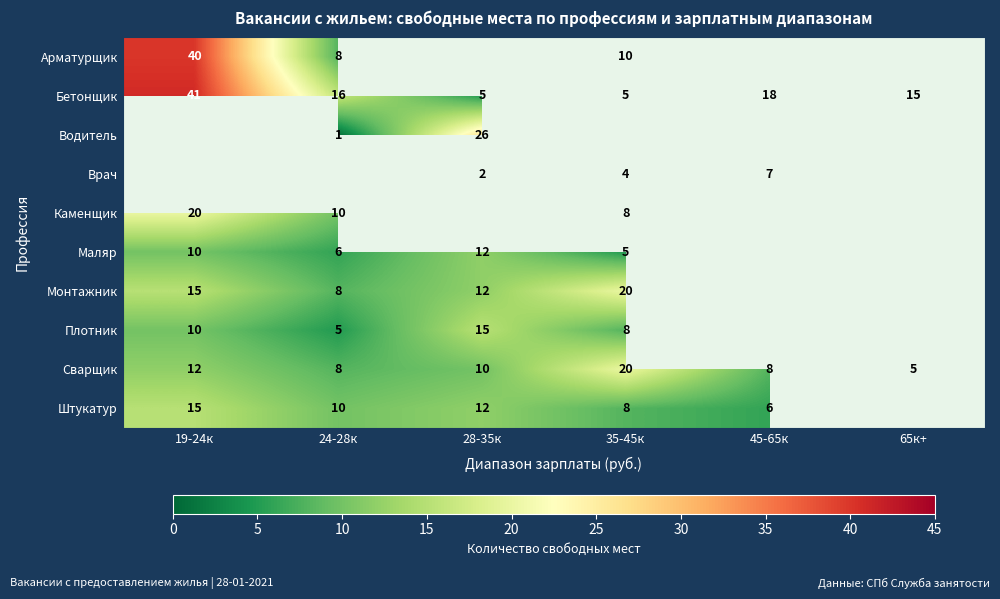

What is the difference between the maximum and minimum values in the Сварщик series?

15